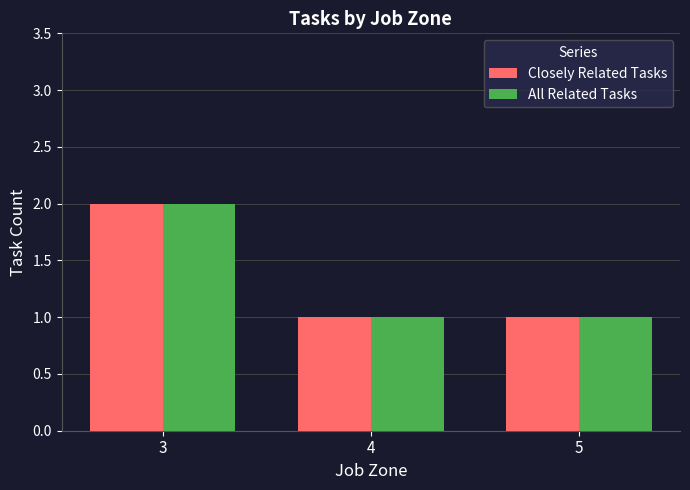

Reading left to right, list all the values displayed in this chart.

Closely Related Tasks: 3=2	4=1	5=1
All Related Tasks: 3=2	4=1	5=1